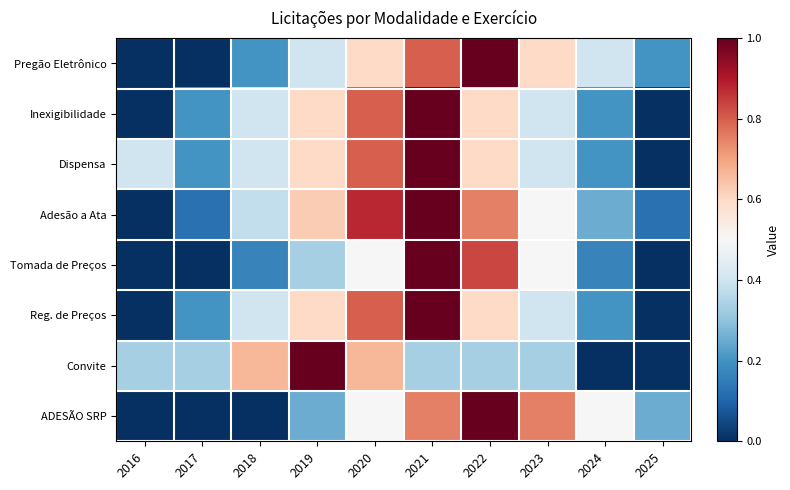

Reading left to right, what are all the values shown in this chart?

Pregão Eletrônico: 2016=0.0	2017=0.0	2018=0.2	2019=0.4	2020=0.6	2021=0.8	2022=1.0	2023=0.6	2024=0.4	2025=0.2
Inexigibilidade: 2016=0.0	2017=0.2	2018=0.4	2019=0.6	2020=0.8	2021=1.0	2022=0.6	2023=0.4	2024=0.2	2025=0.0
Dispensa: 2016=0.4	2017=0.2	2018=0.4	2019=0.6	2020=0.8	2021=1.0	2022=0.6	2023=0.4	2024=0.2	2025=0.0
Adesão a Ata: 2016=0.0	2017=0.1	2018=0.4	2019=0.6	2020=0.9	2021=1.0	2022=0.8	2023=0.5	2024=0.2	2025=0.1
Tomada de Preços: 2016=0.0	2017=0.0	2018=0.2	2019=0.3	2020=0.5	2021=1.0	2022=0.8	2023=0.5	2024=0.2	2025=0.0
Reg. de Preços: 2016=0.0	2017=0.2	2018=0.4	2019=0.6	2020=0.8	2021=1.0	2022=0.6	2023=0.4	2024=0.2	2025=0.0
Convite: 2016=0.3	2017=0.3	2018=0.7	2019=1.0	2020=0.7	2021=0.3	2022=0.3	2023=0.3	2024=0.0	2025=0.0
ADESÃO SRP: 2016=0.0	2017=0.0	2018=0.0	2019=0.2	2020=0.5	2021=0.8	2022=1.0	2023=0.8	2024=0.5	2025=0.2